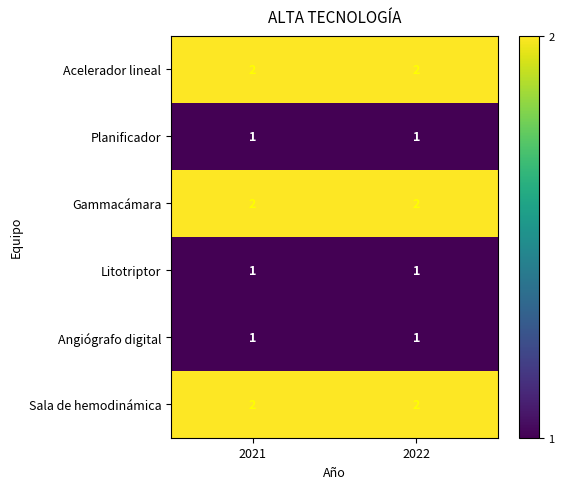

Reading right to left, list all the values displayed in this chart.

Acelerador lineal: 2022=2	2021=2
Planificador: 2022=1	2021=1
Gammacámara: 2022=2	2021=2
Litotriptor: 2022=1	2021=1
Angiógrafo digital: 2022=1	2021=1
Sala de hemodinámica: 2022=2	2021=2